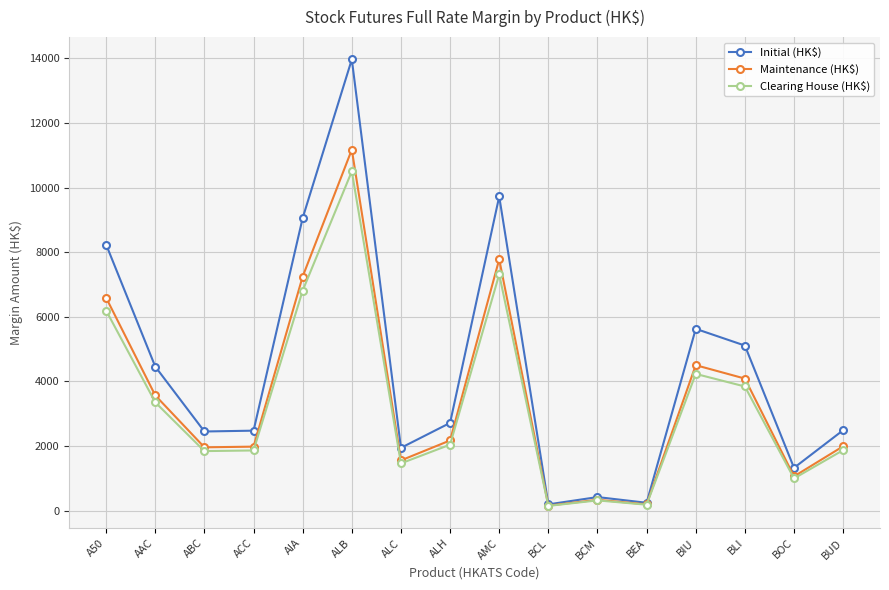

Which series has the largest range (max minus min)?

Initial (HK$)